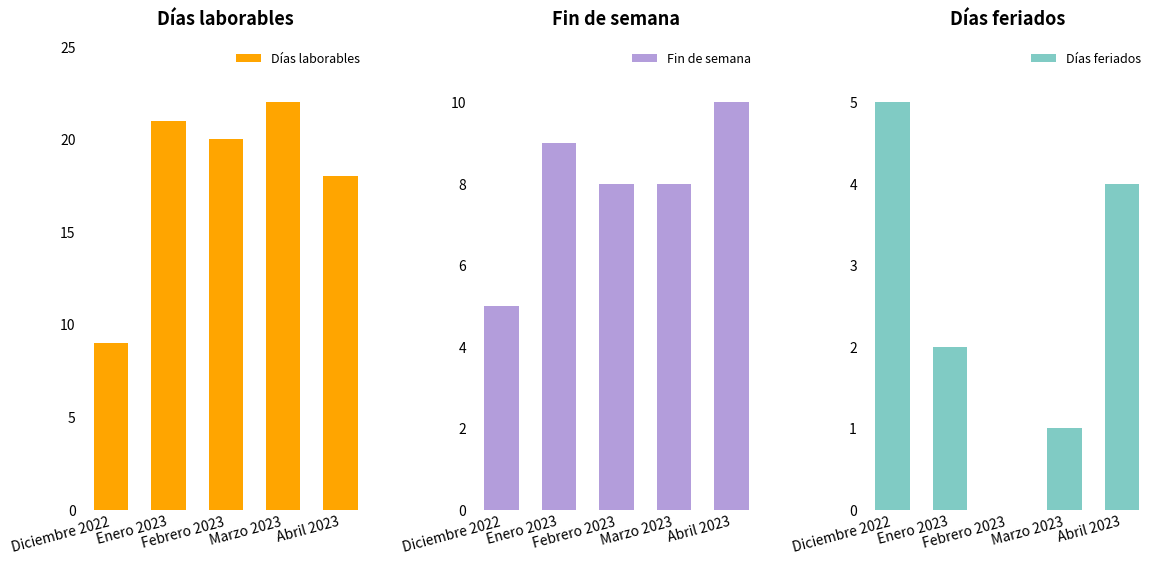

At how many categories does at least one series exceed 15?

4